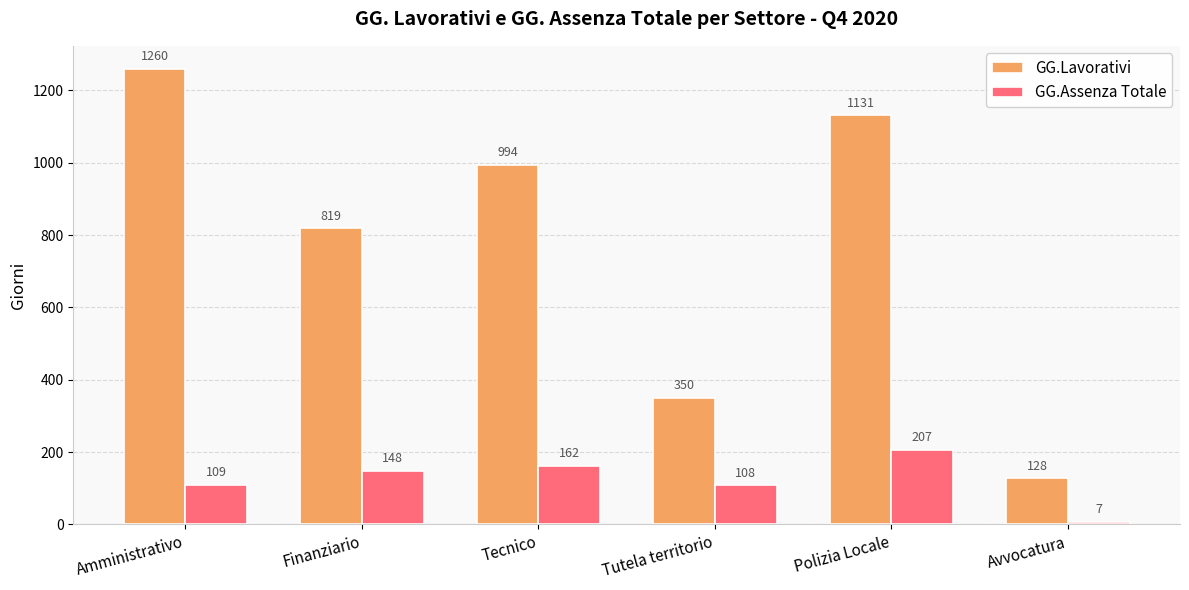

Which label corresponds to the smallest value in the chart?

Avvocatura